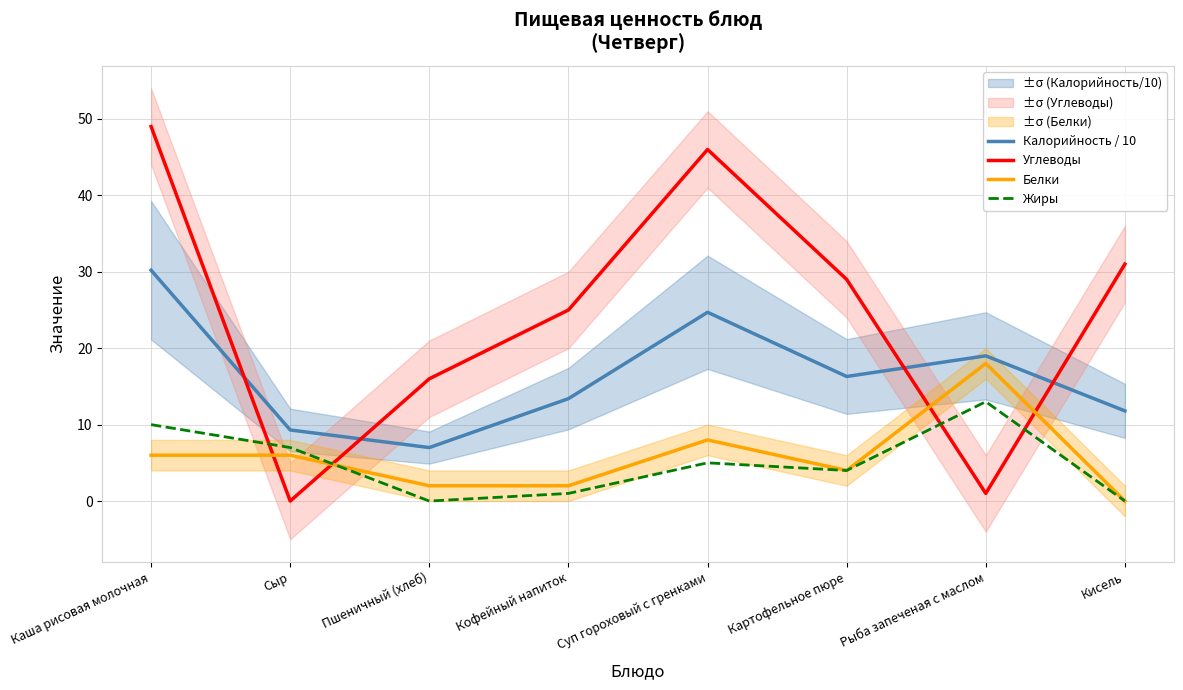

Where does the Углеводы series first go above 29?

Каша рисовая молочная